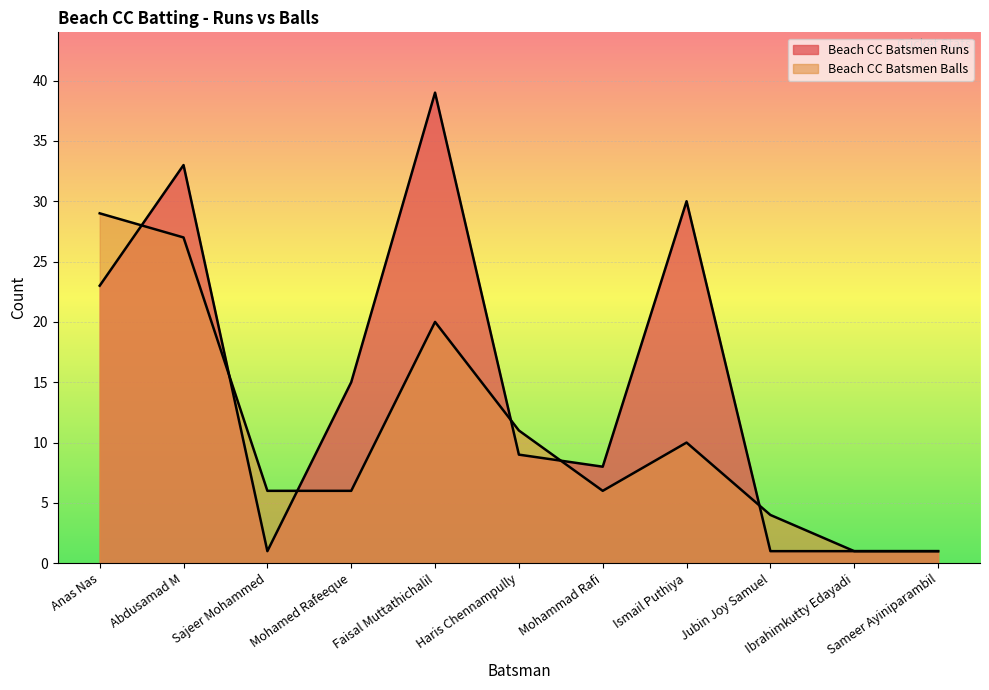

Which series has the largest range (max minus min)?

Beach CC Batsmen Runs